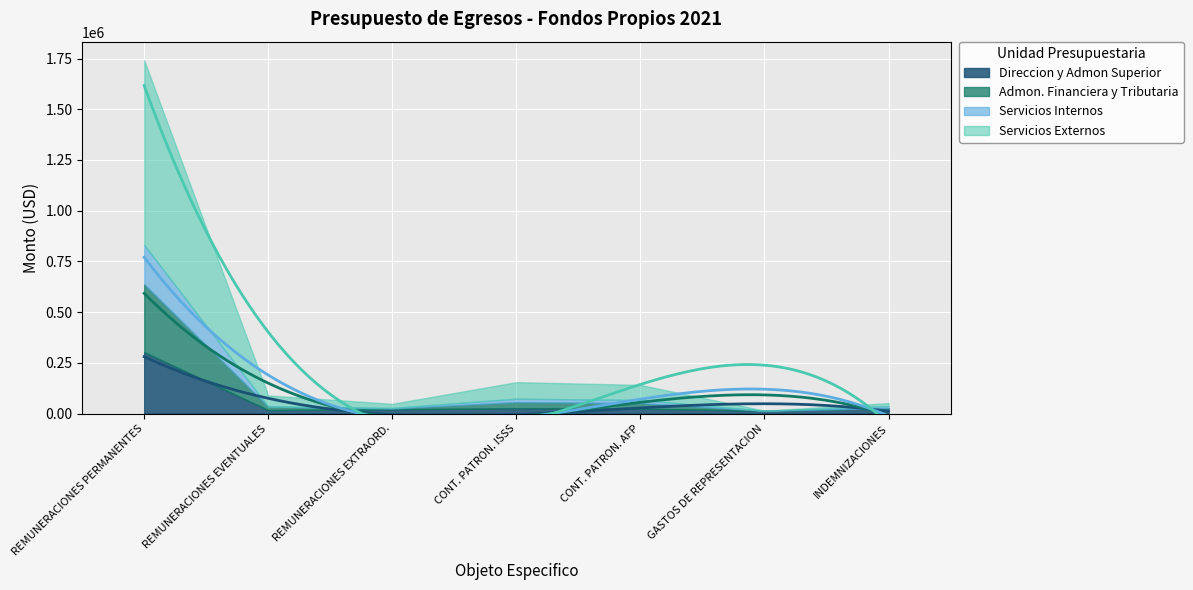

In Servicios Externos, how many points are lower than both neighbors (excluding endpoints)?

2